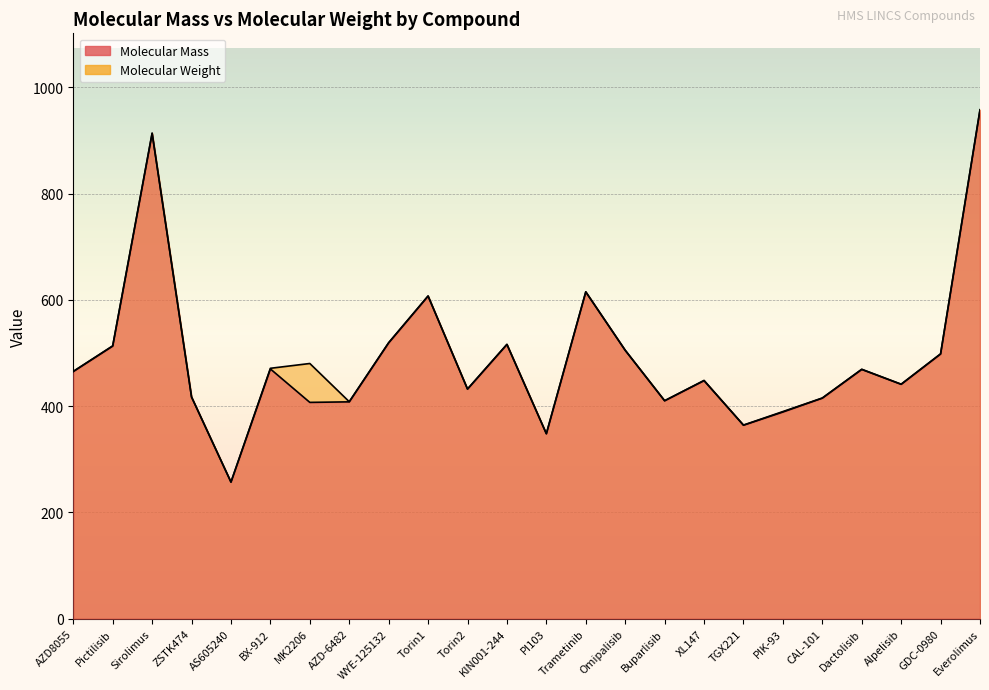

How many interior local peaks does the Molecular Weight series have?

7